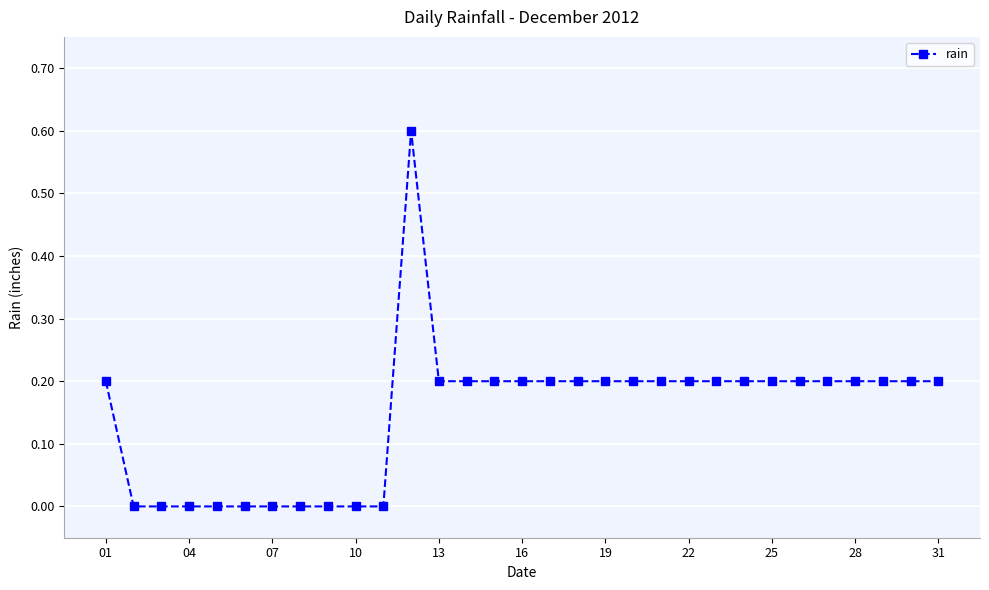

What is the greatest value displayed?

0.6